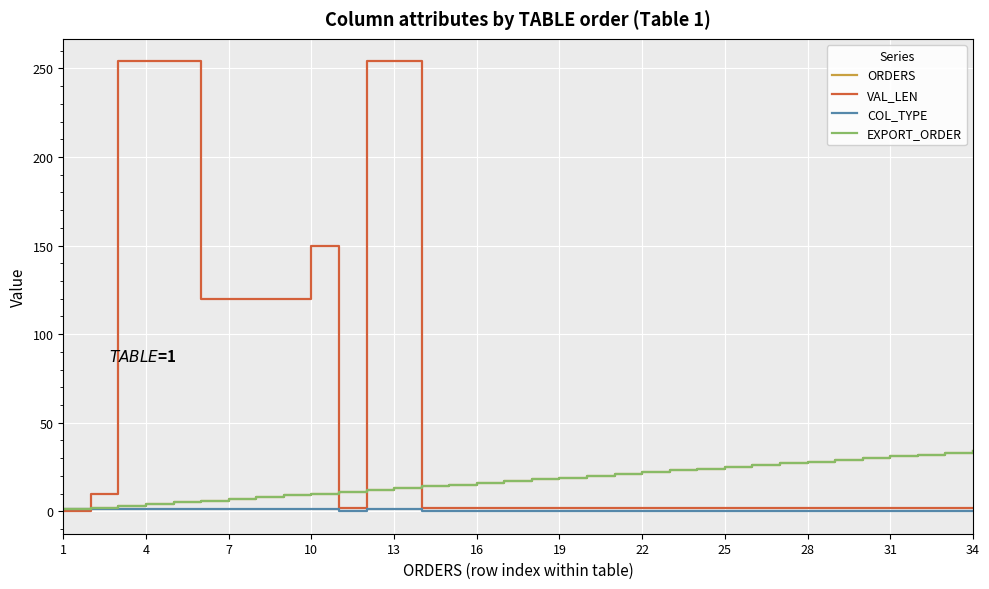

Is this an area chart (filled region under the line)?

No